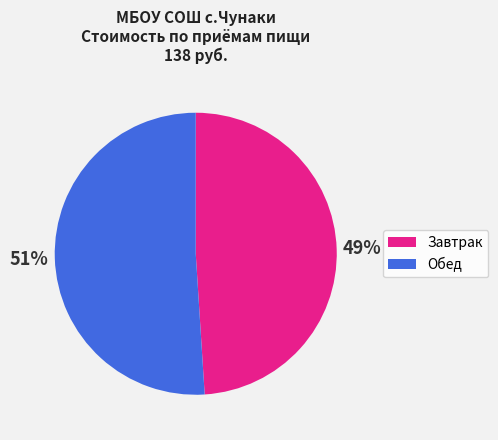

To the nearest percent, what is the difference between the largest and smallest slice percentages?

2%